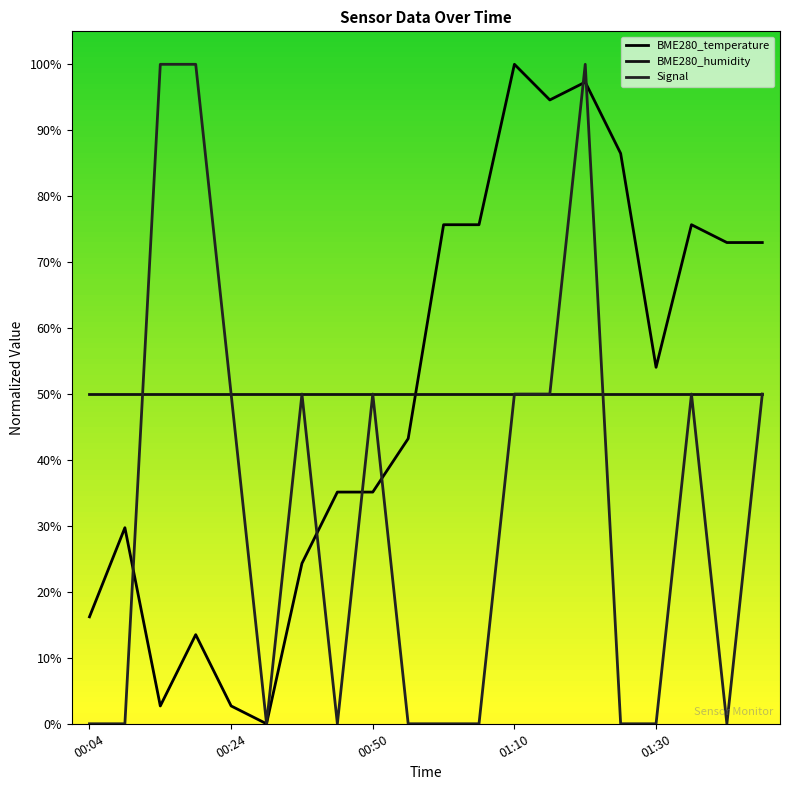

Is this an area chart (filled region under the line)?

No